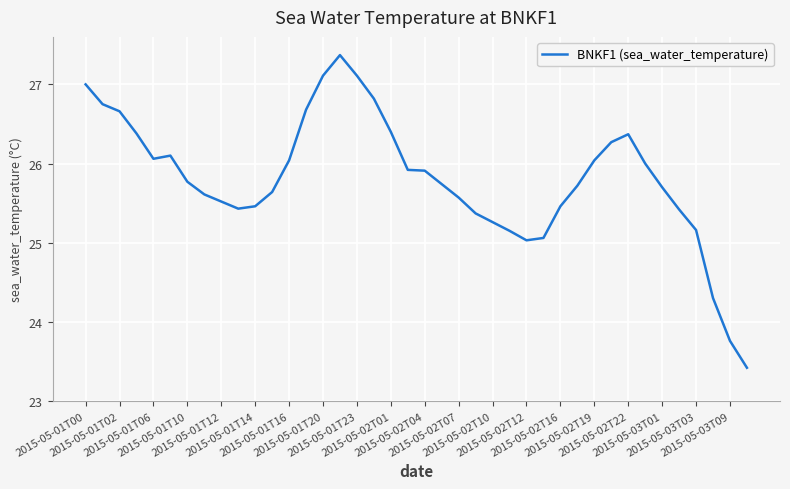

What is the smallest value displayed?

23.4